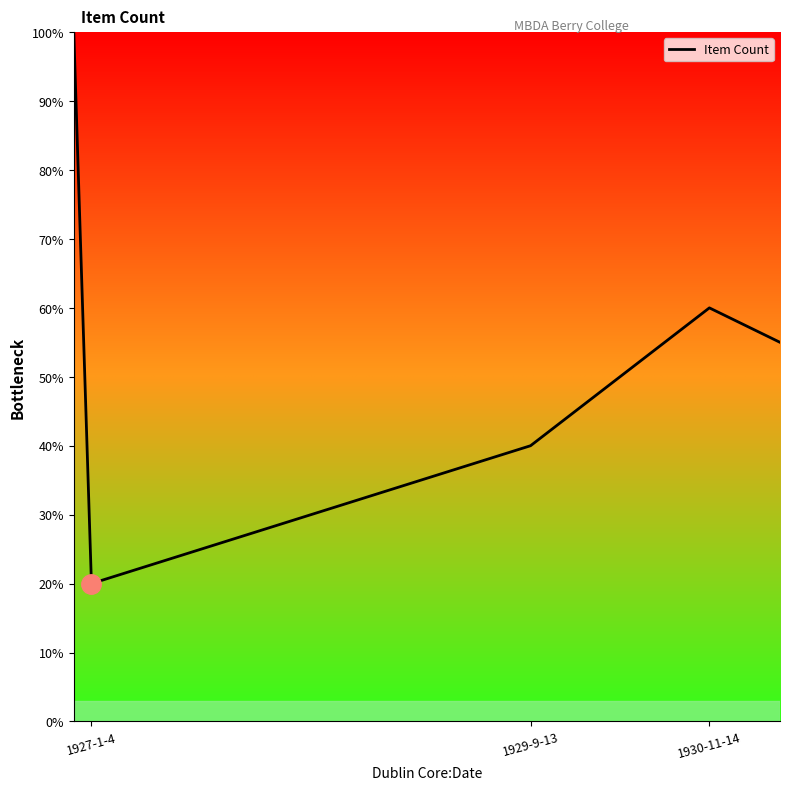

What is the sum of all values?

275